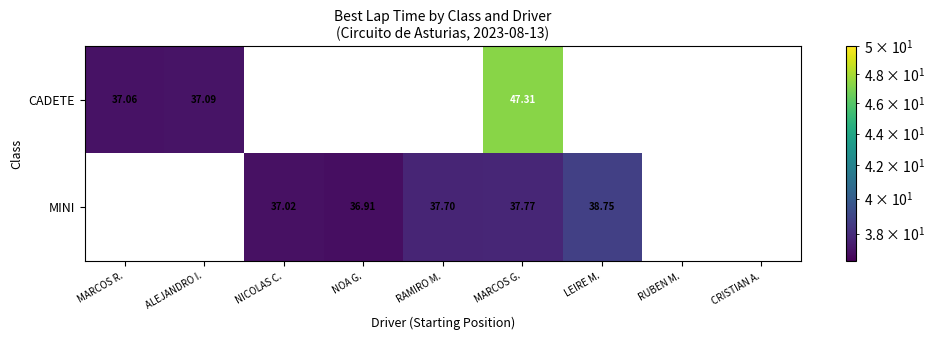

How many data points does each series have?

9